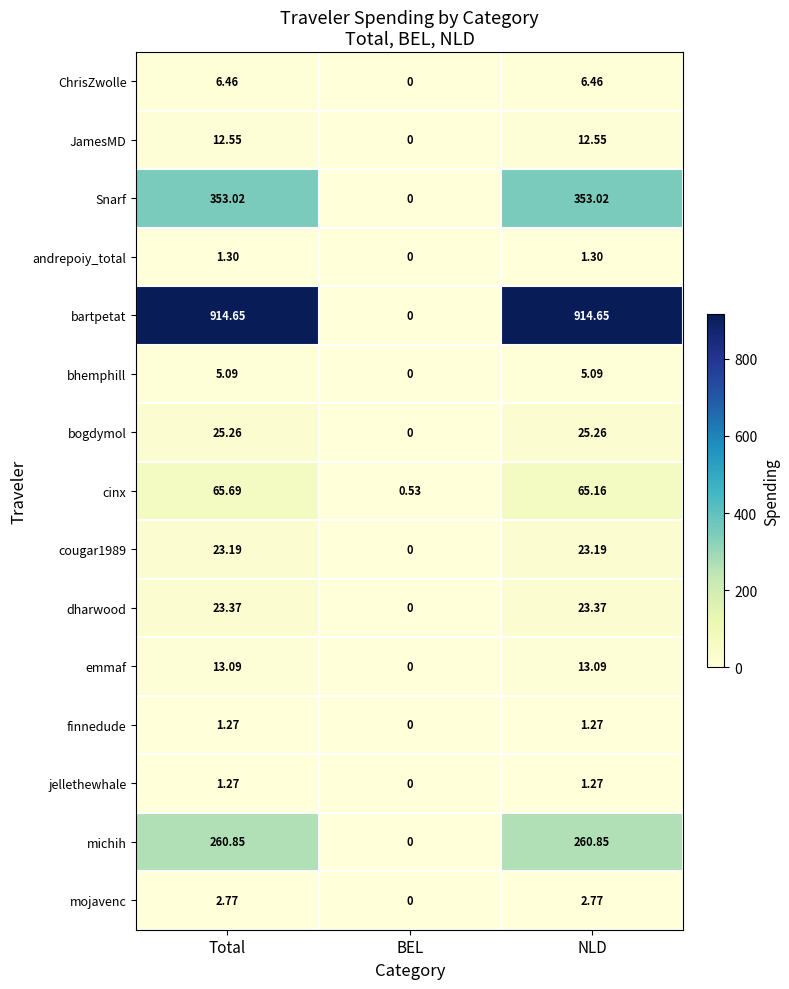

Which category has the lowest value in the emmaf series?

BEL